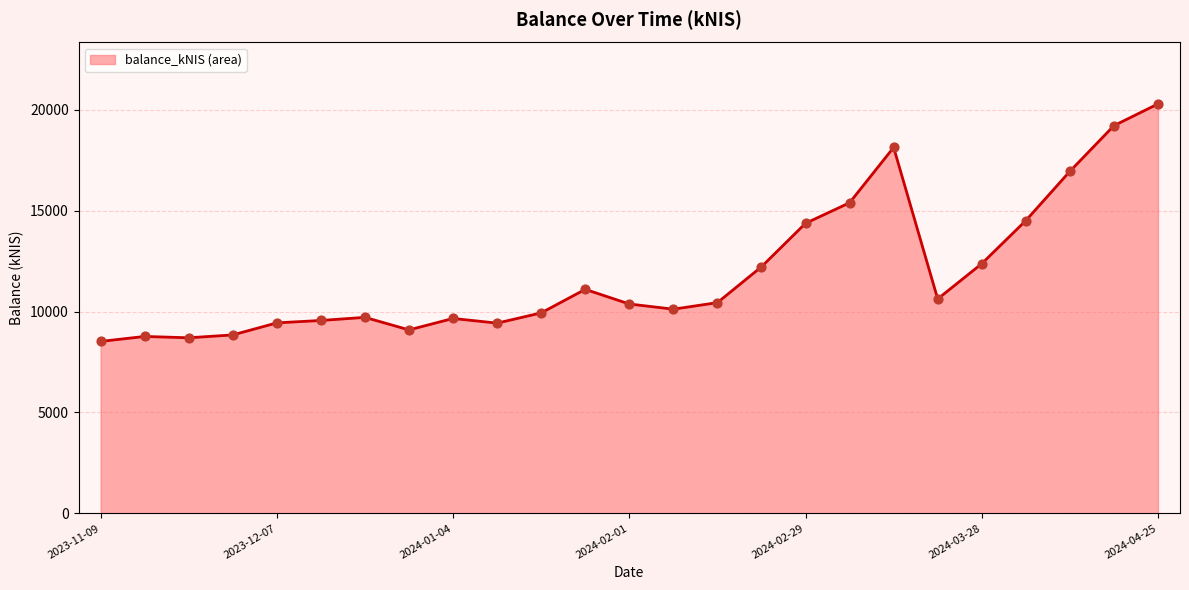

What is the minimum value shown in the chart?

8520.3